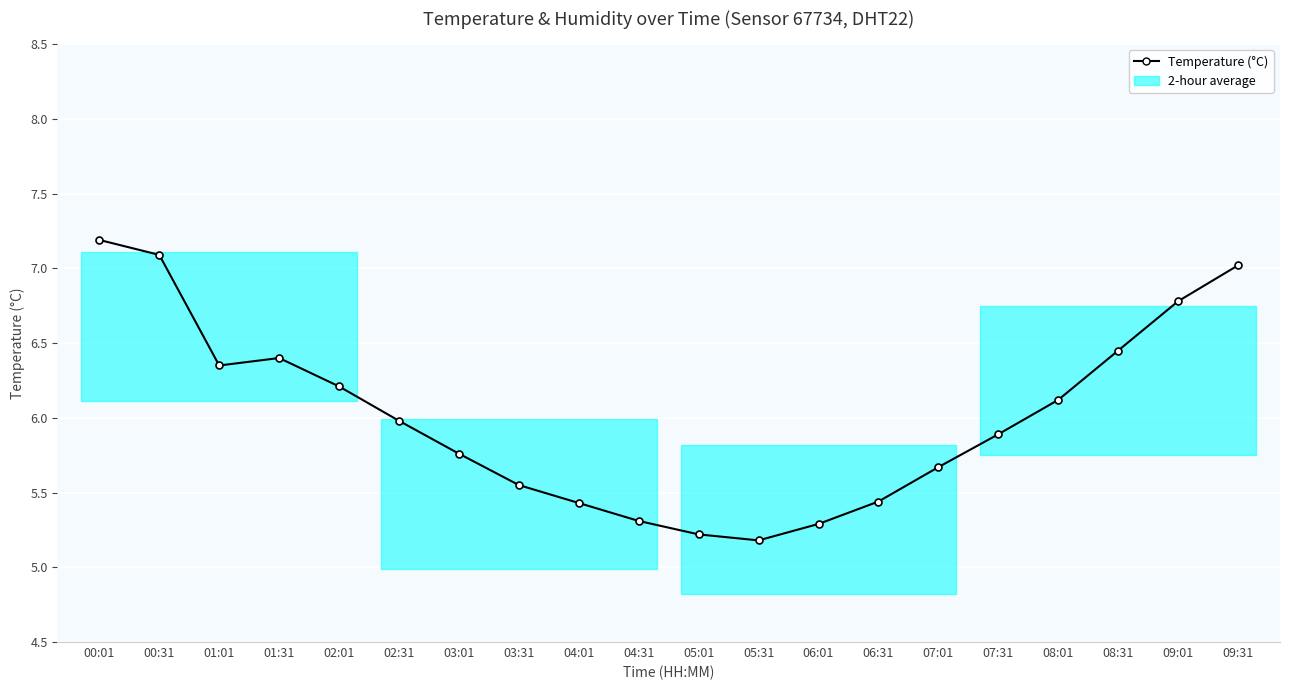

What is the difference between the second highest and second lowest values?

1.9